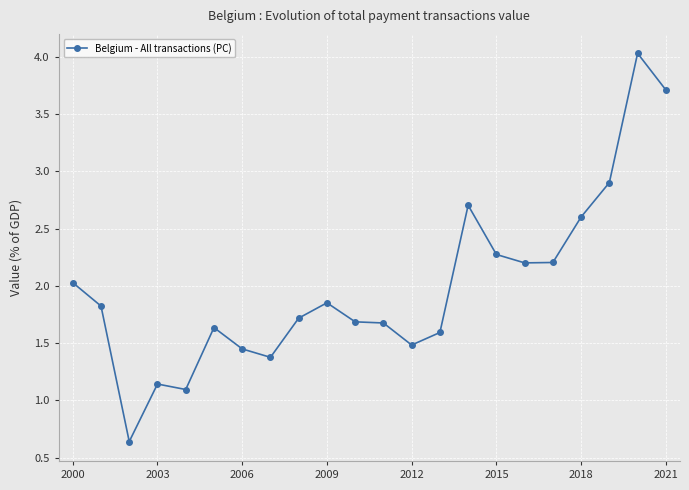

Is this an area chart (filled region under the line)?

No